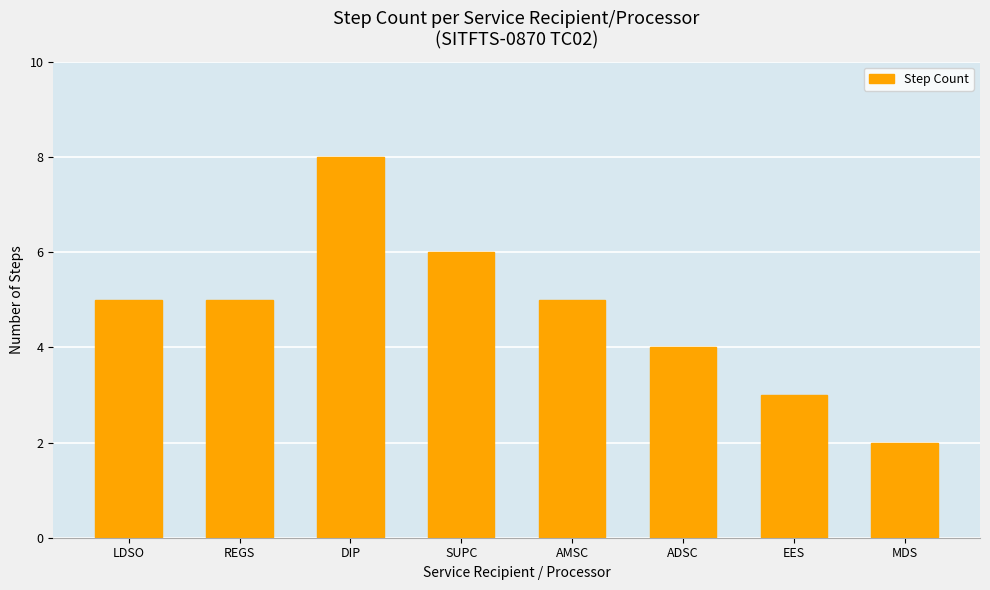

What is the difference between the maximum and minimum values?

6